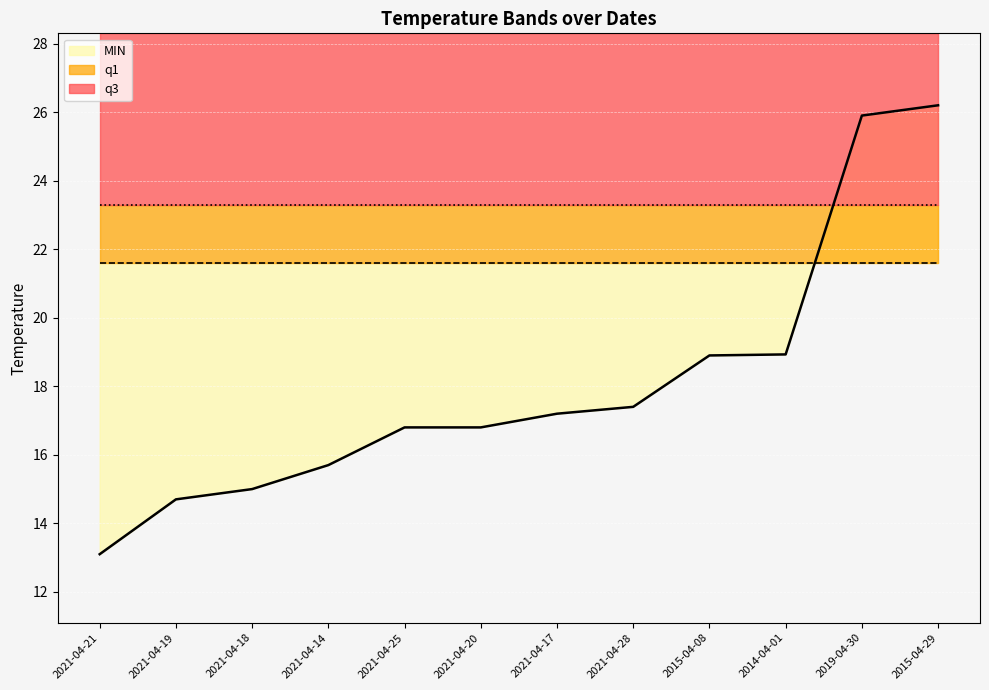

Rank the series at 2021-04-21 from lowest to highest value.

MIN, q1, q3